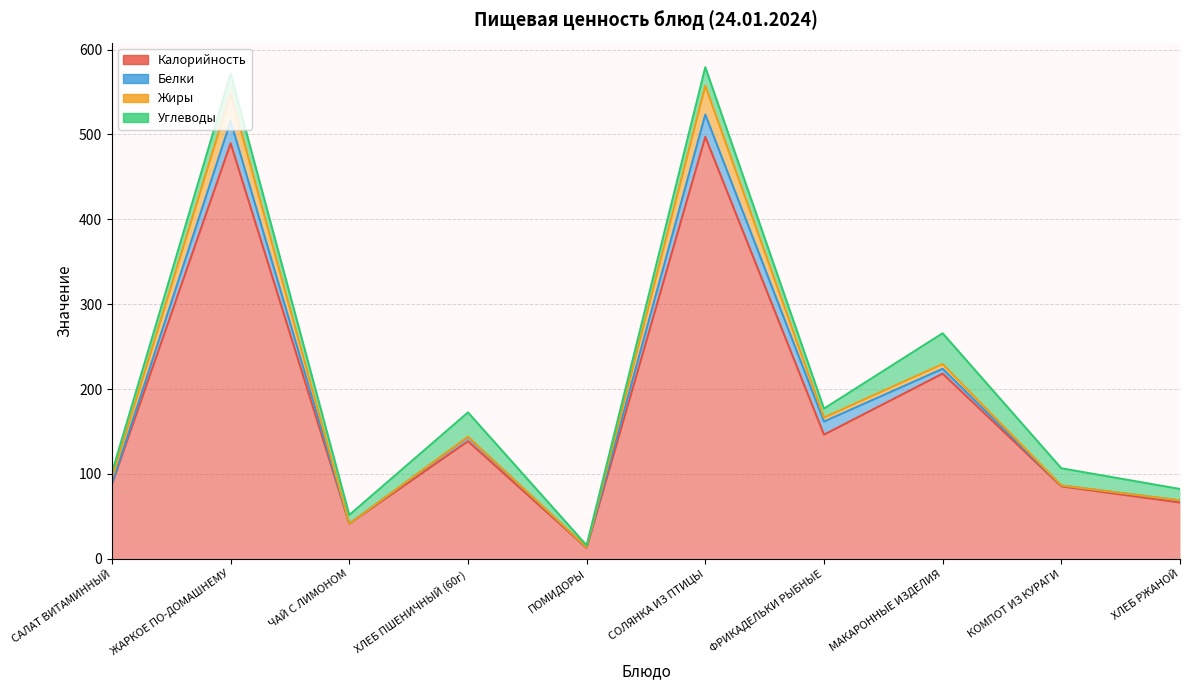

What position from the right is ХЛЕБ РЖАНОЙ?

1